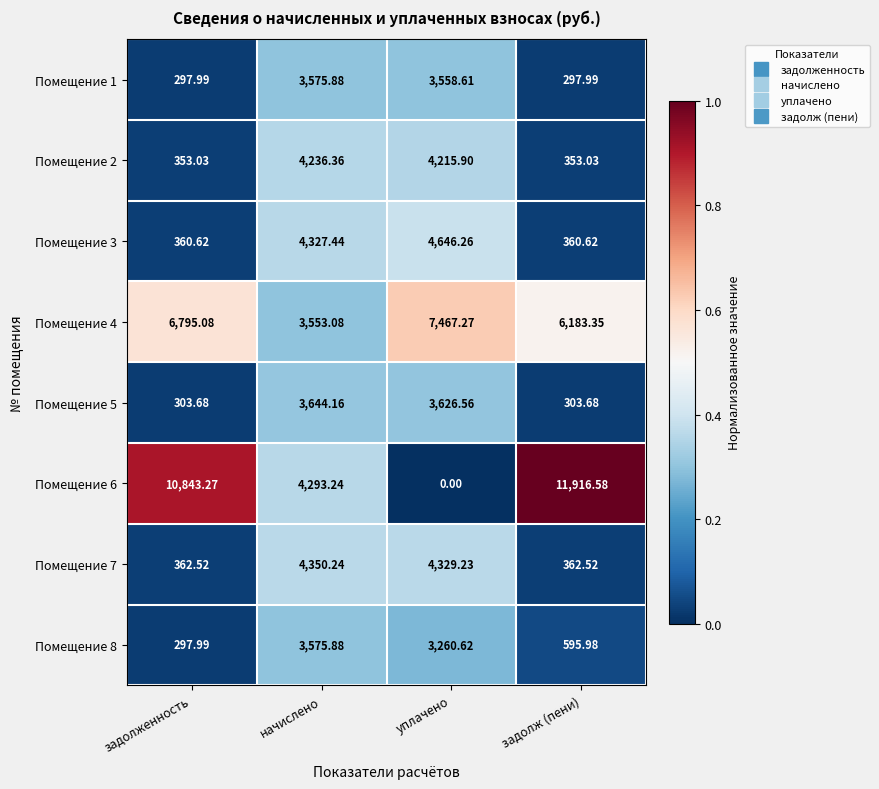

At which label does Помещение 1 first exceed 3558?

начислено